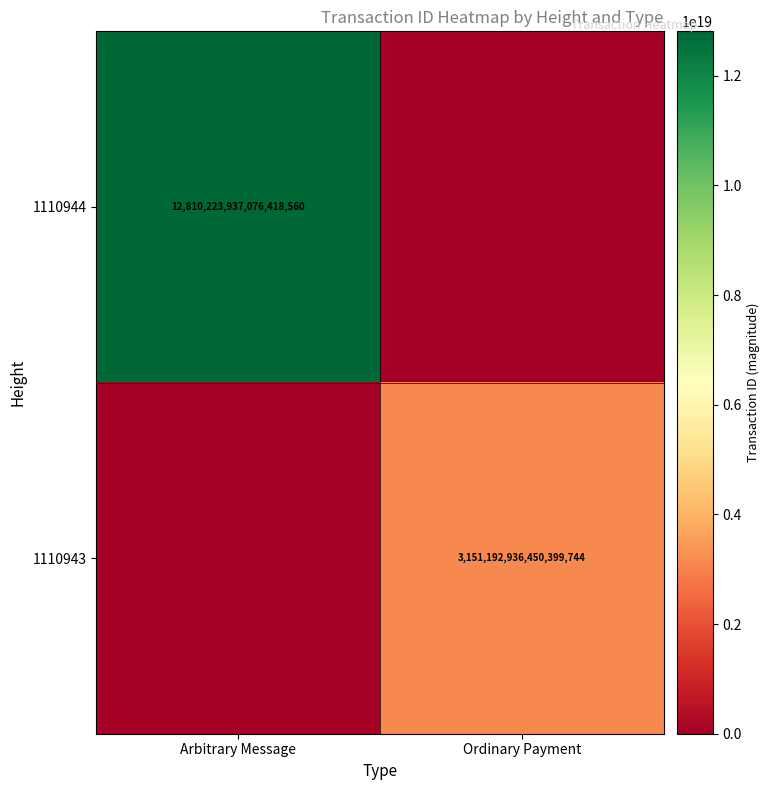

The 1110943 series shows 1291592008802825472 at Ordinary Payment. True or false?

False